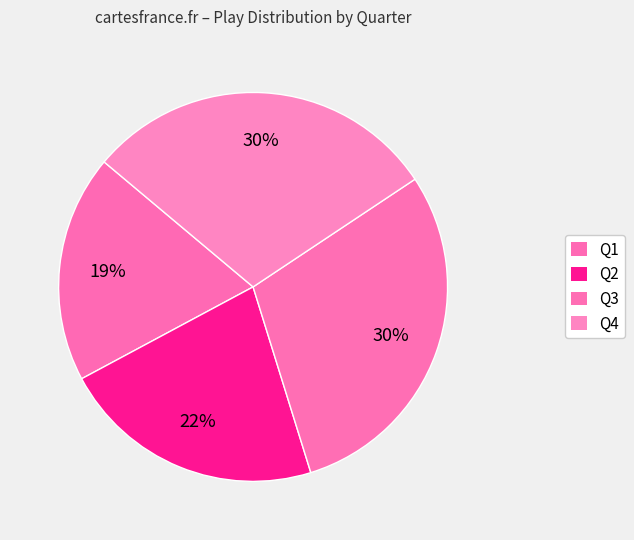

Is it true that Q4 is 41% of the pie?

False